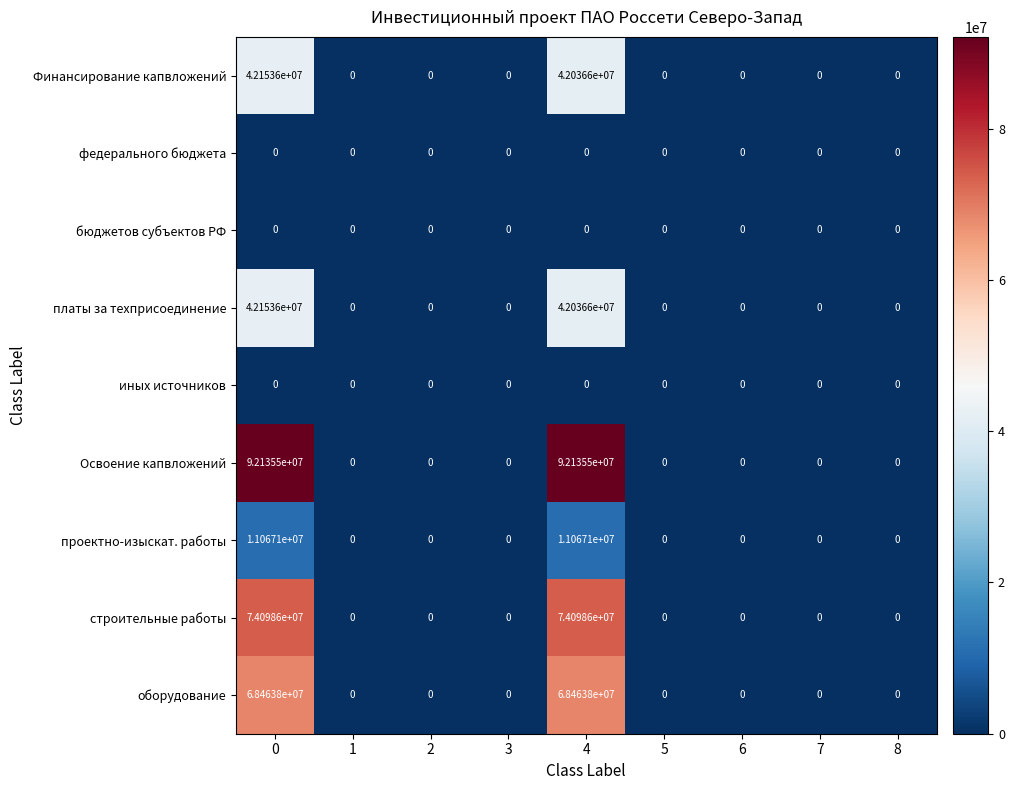

How many data points does each series have?

9